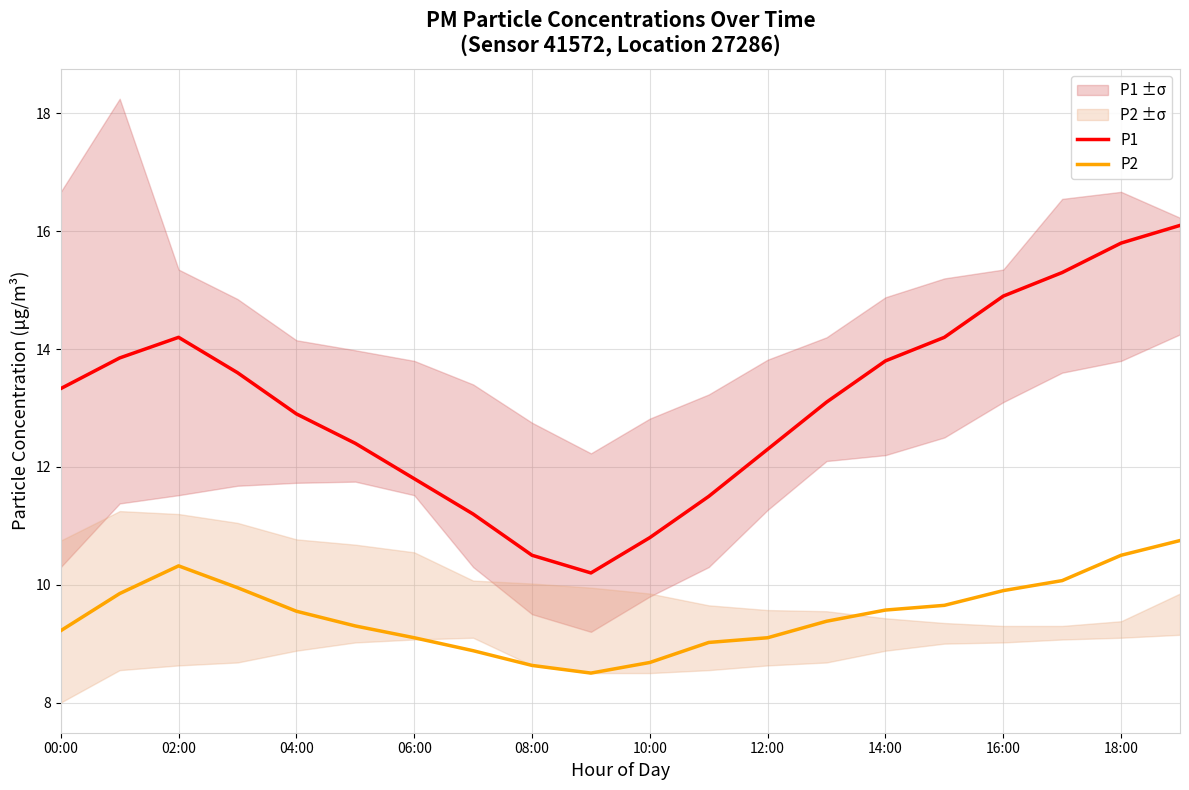

What is the approximate value of P1 at 14:00?

13.8